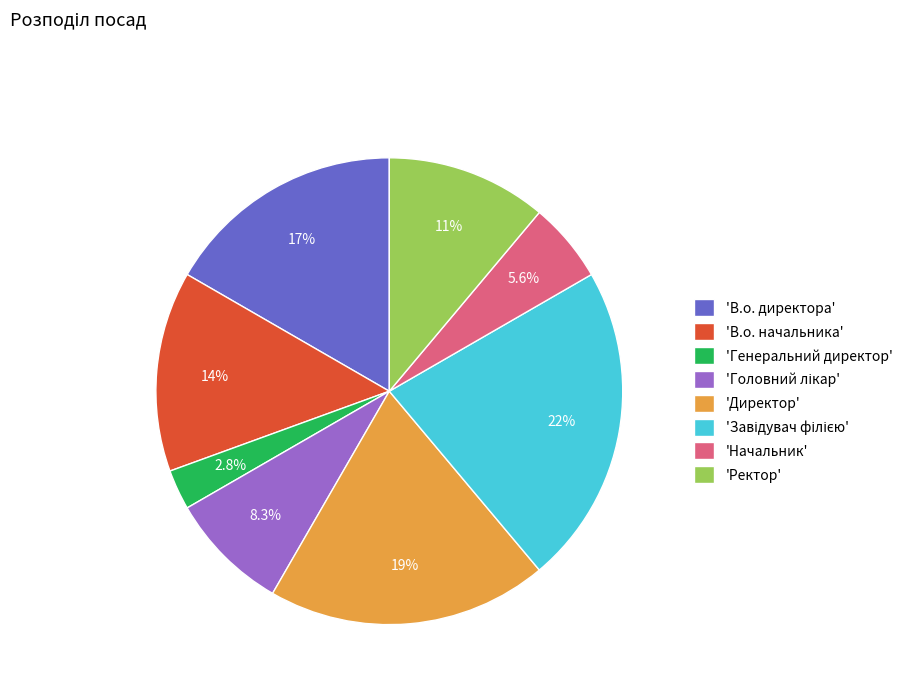

Count the number of slices in the pie.

8